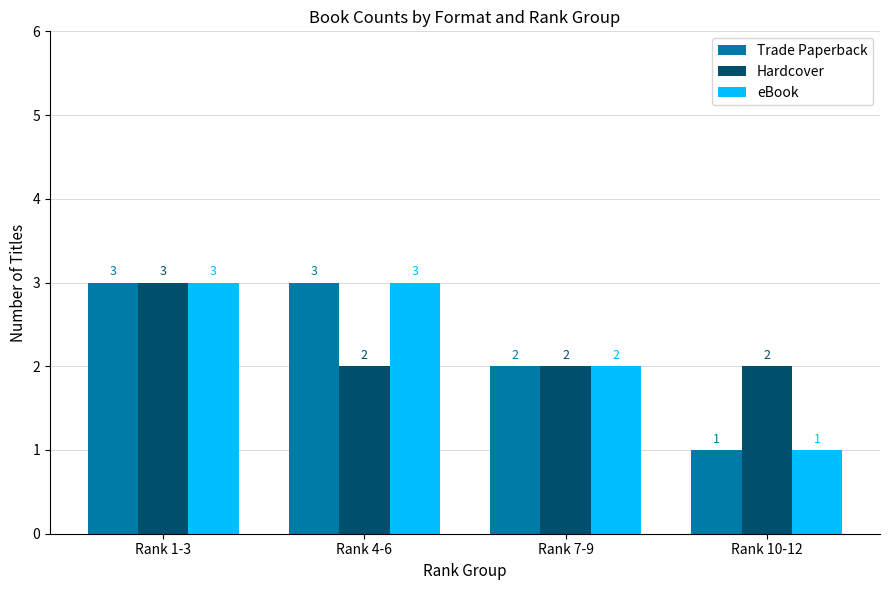

At which label is eBook closest to 2?

Rank 7-9